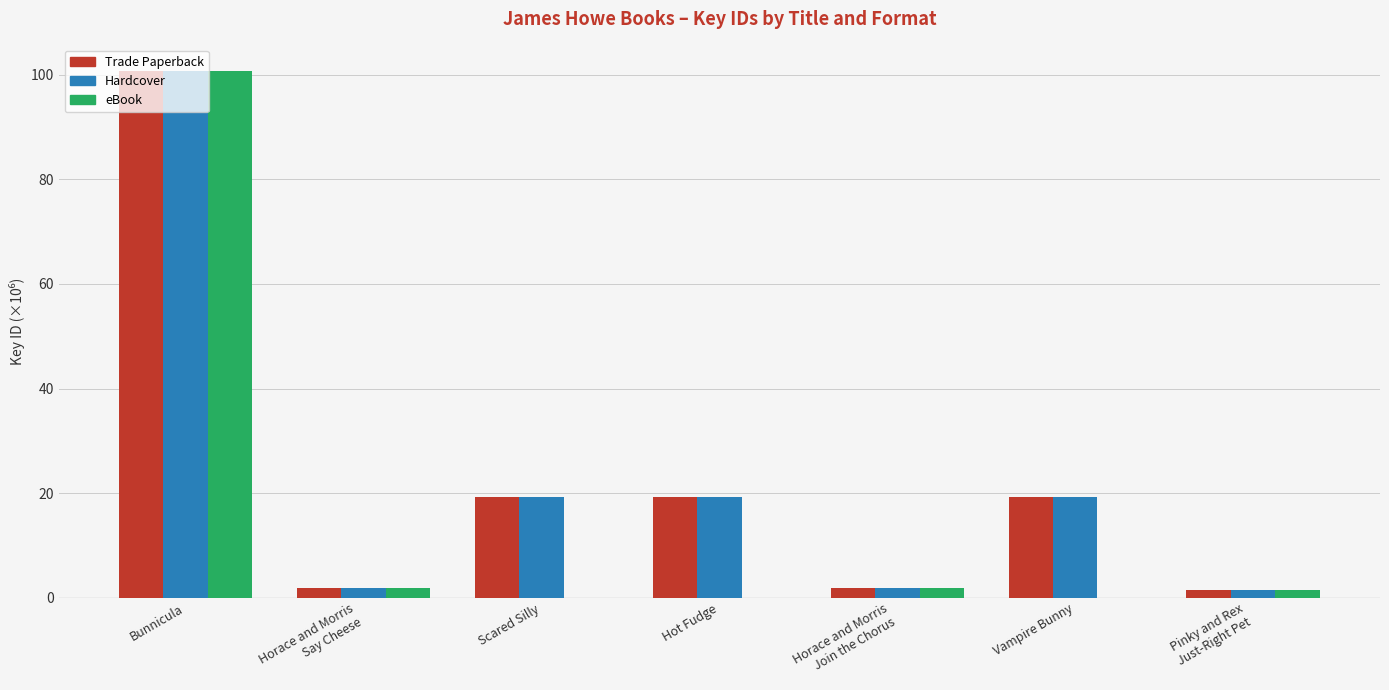

How many groups of bars are there?

7